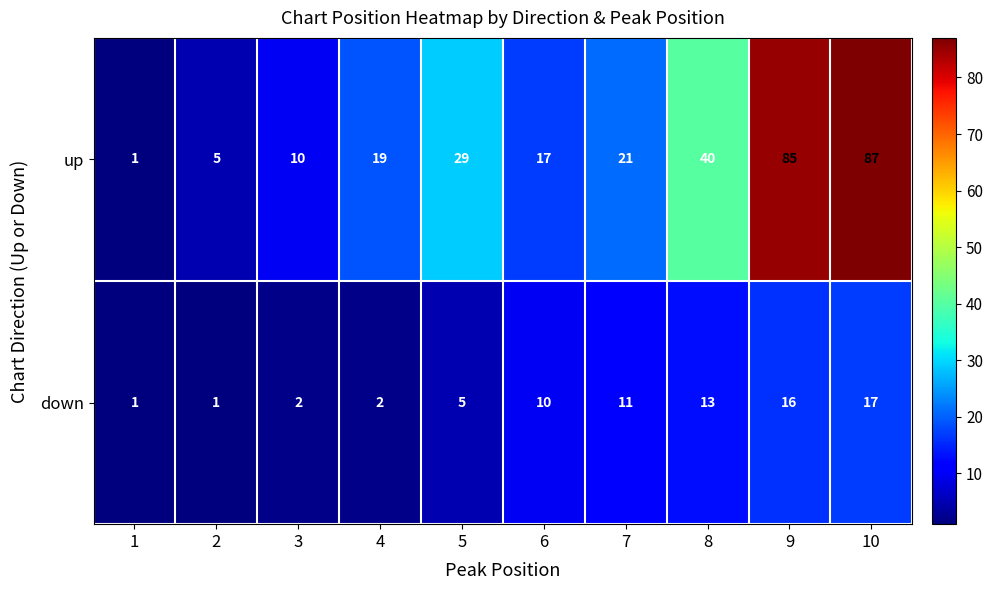

List the series in order of their overall mean, highest first.

up, down